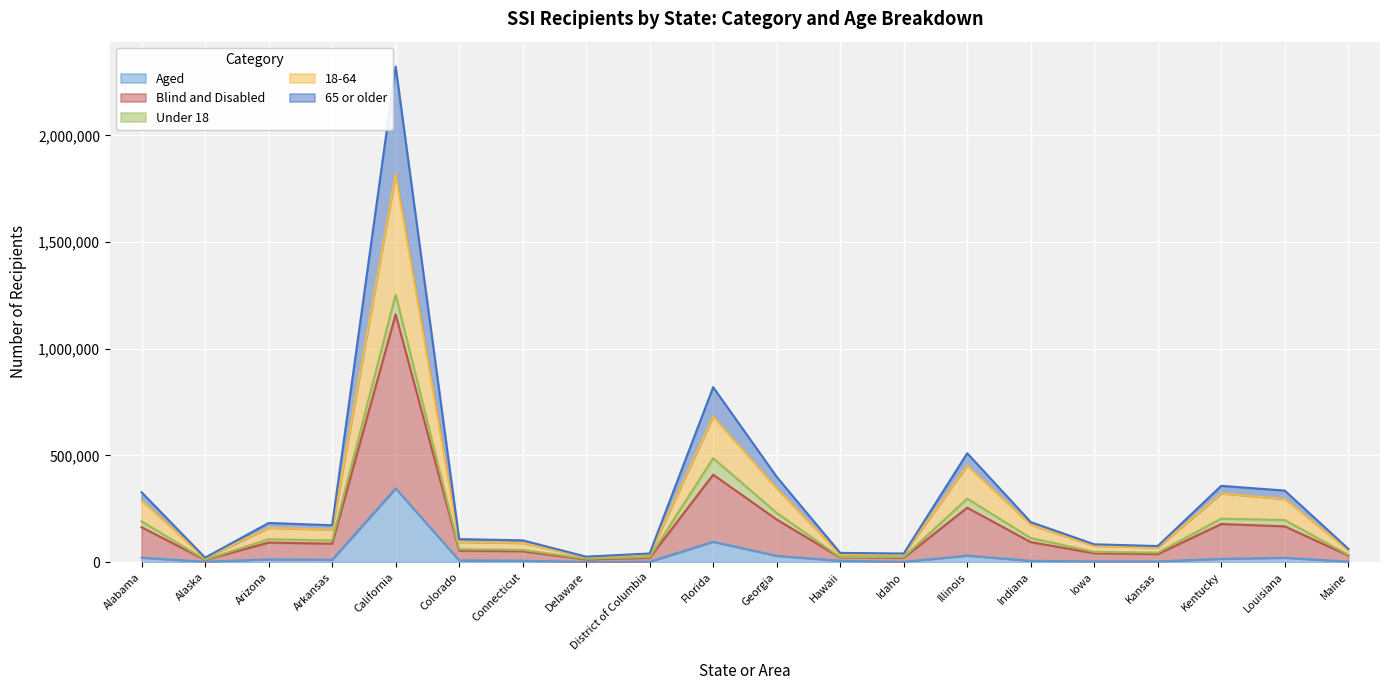

True or false: 65 or older and Blind and Disabled intersect in this chart.

False